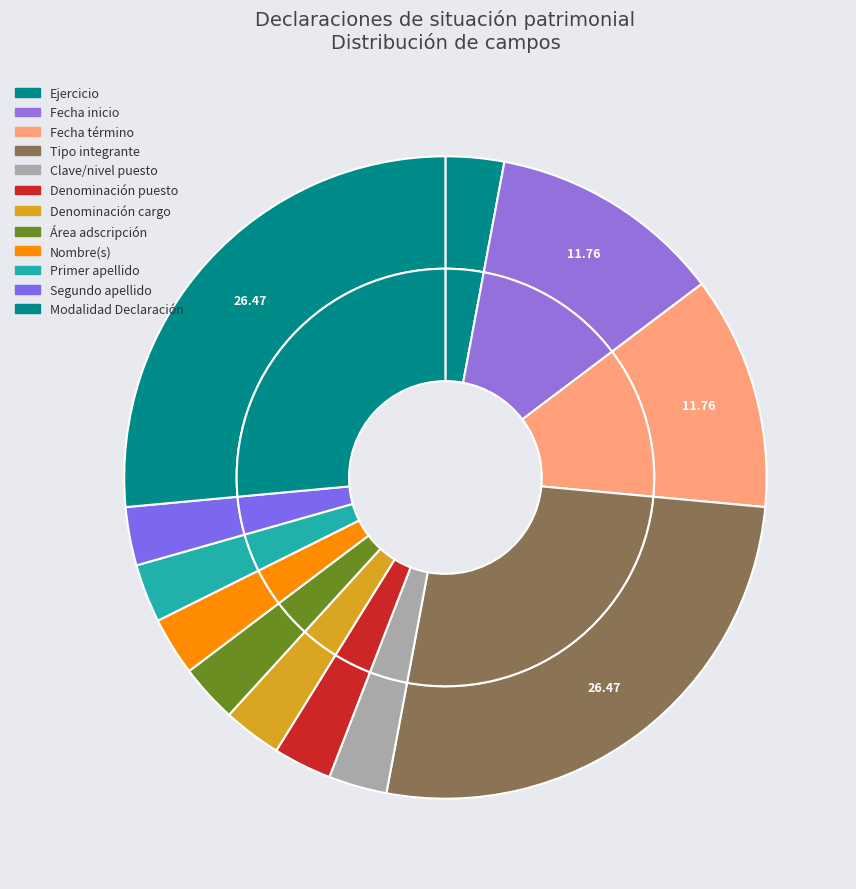

True or false: Primer apellido accounts for 13% of the total.

False